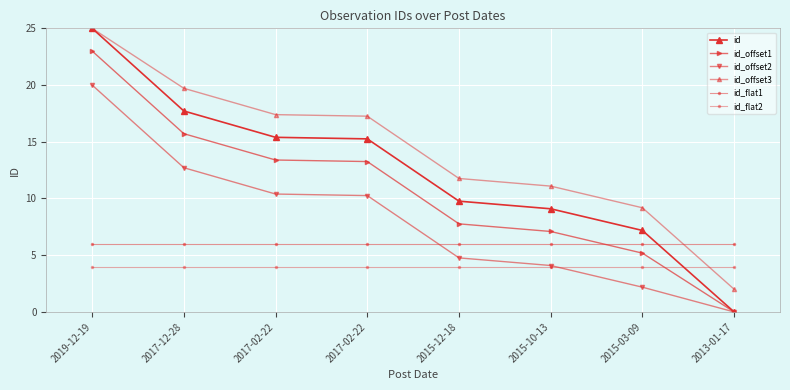

Which has a higher value, 2017-02-22 or 2017-12-28?

2017-12-28